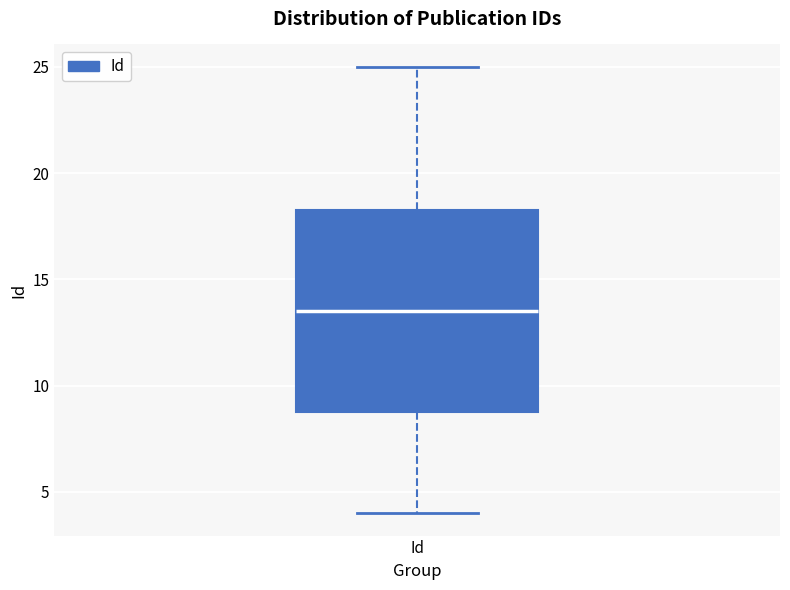

Read this box plot against the y-axis: the position of the median line, the range covered by the box, and the ends of both whiskers. The values are not printed on the chart, so give them approximately, as read against the axis.

median 13.5, box 9.0 to 18.5, whiskers 4.0 to 25.0